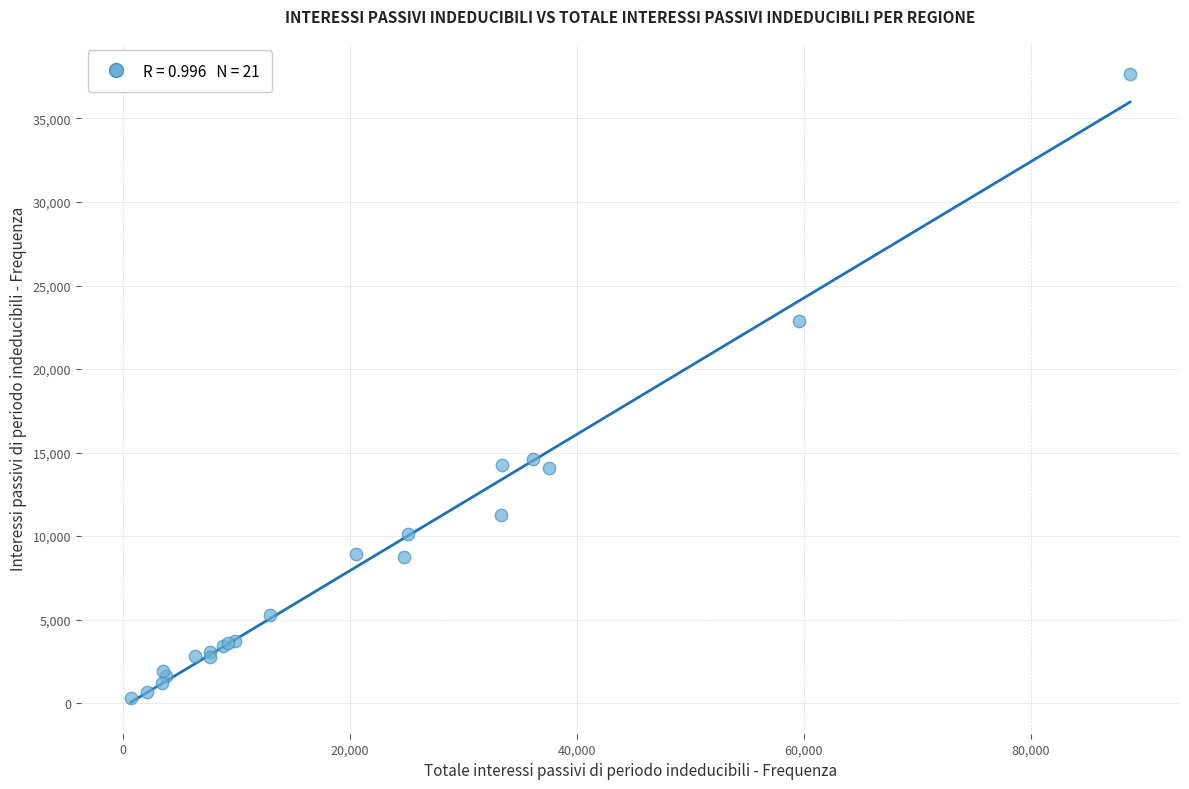

What Y value in the scatter plot is closest to 18967?

22849